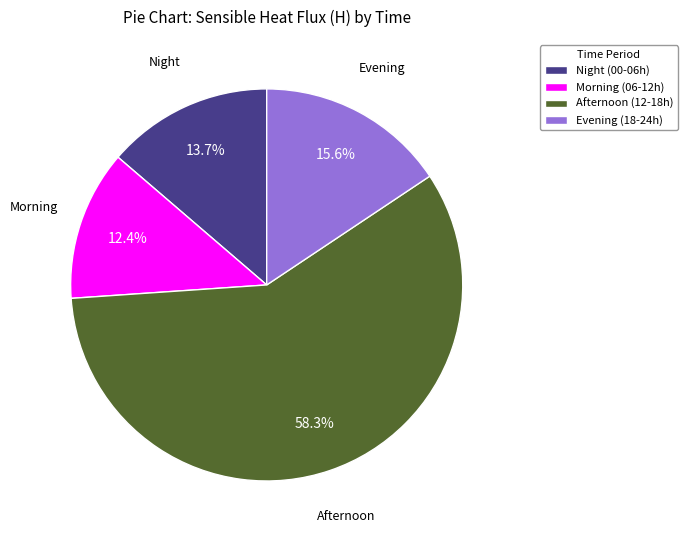

Is there a majority slice in this chart?

Yes